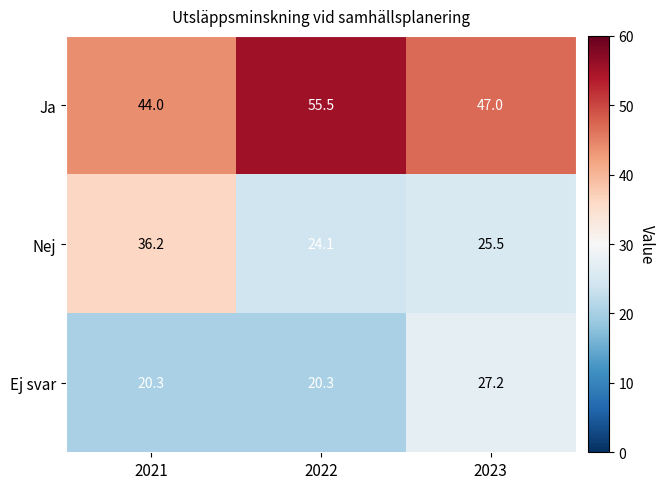

At which label does Nej reach its minimum?

2022